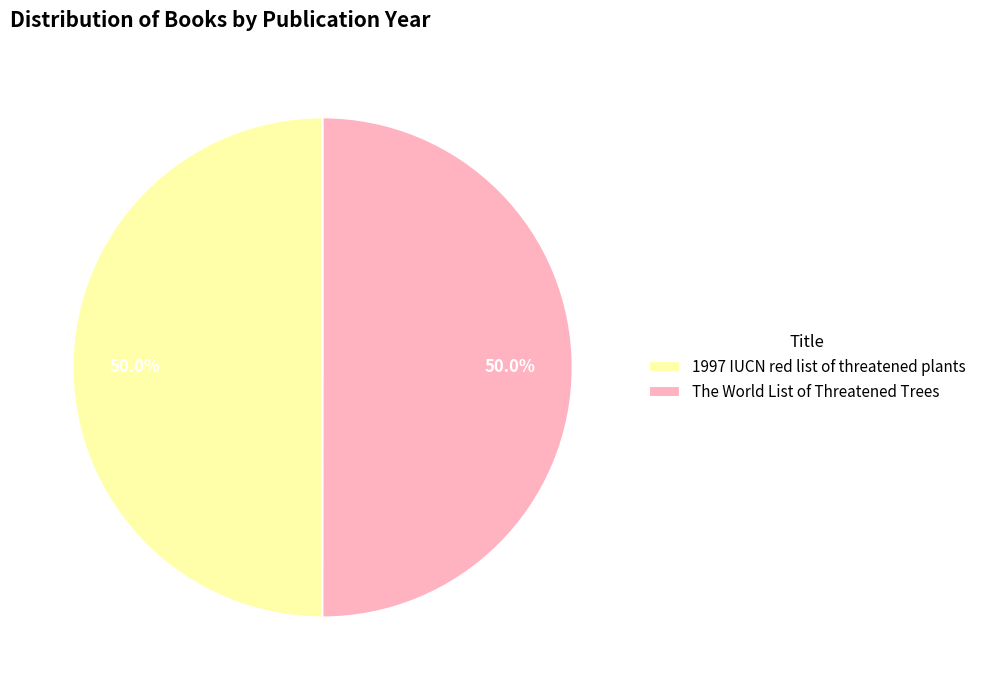

Is the sum of The World List of Threatened Trees and 1997 IUCN red list of threatened plants greater than half?

Yes